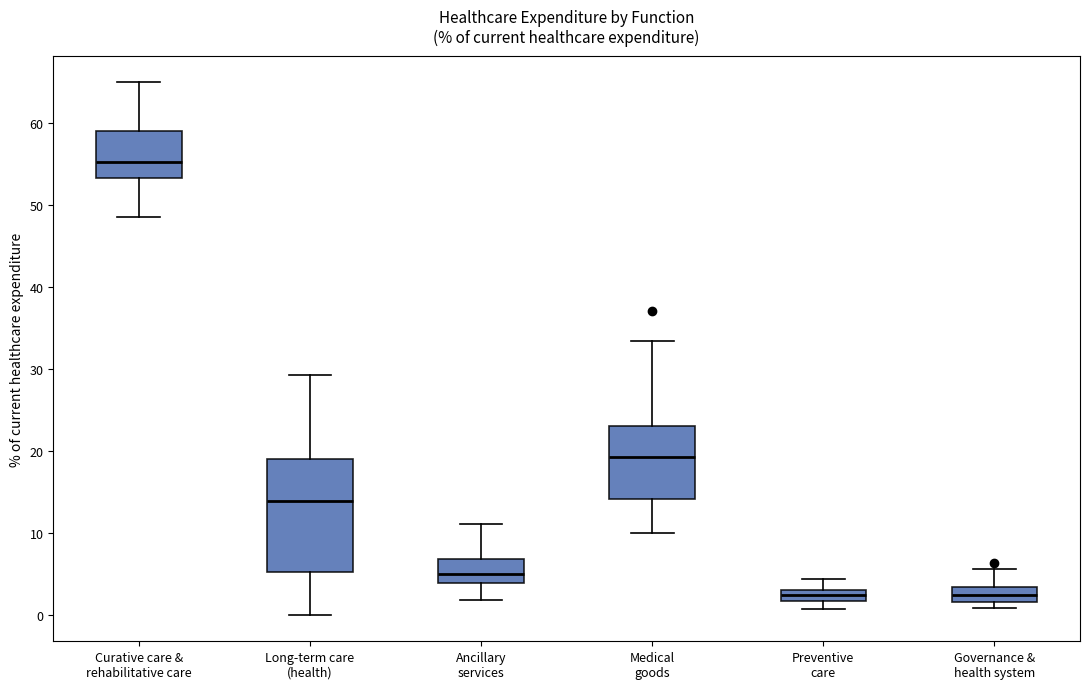

Which box is the tallest, from its lower edge to its upper edge?

Long-term care (health)